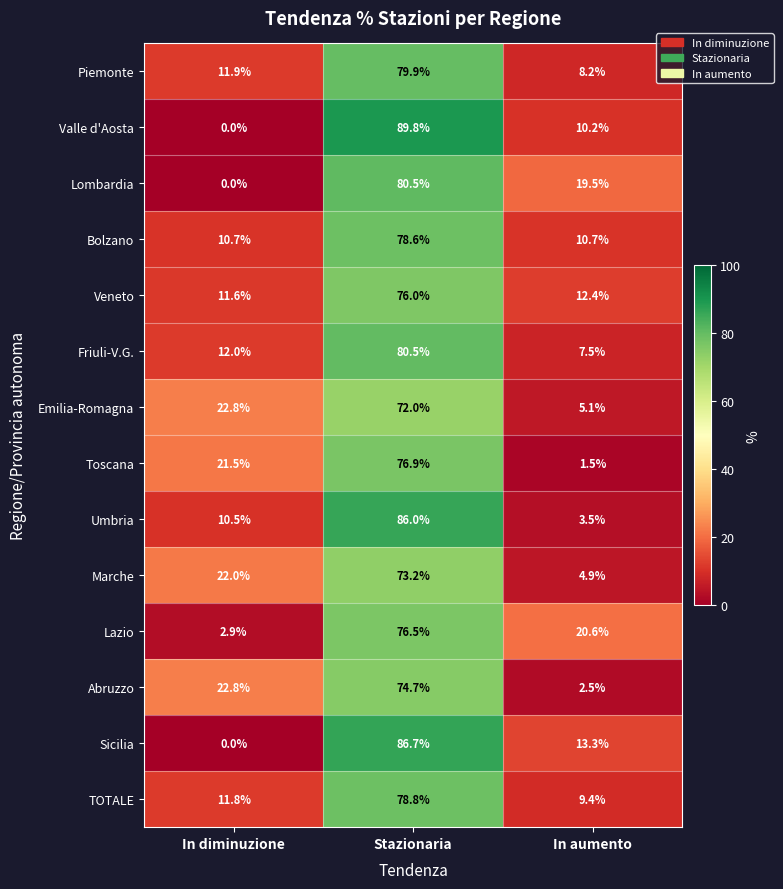

Rank the series at In aumento from highest to lowest value.

Lazio, Lombardia, Sicilia, Veneto, Bolzano, Valle d'Aosta, TOTALE, Piemonte, Friuli-V.G., Emilia-Romagna, Marche, Umbria, Abruzzo, Toscana